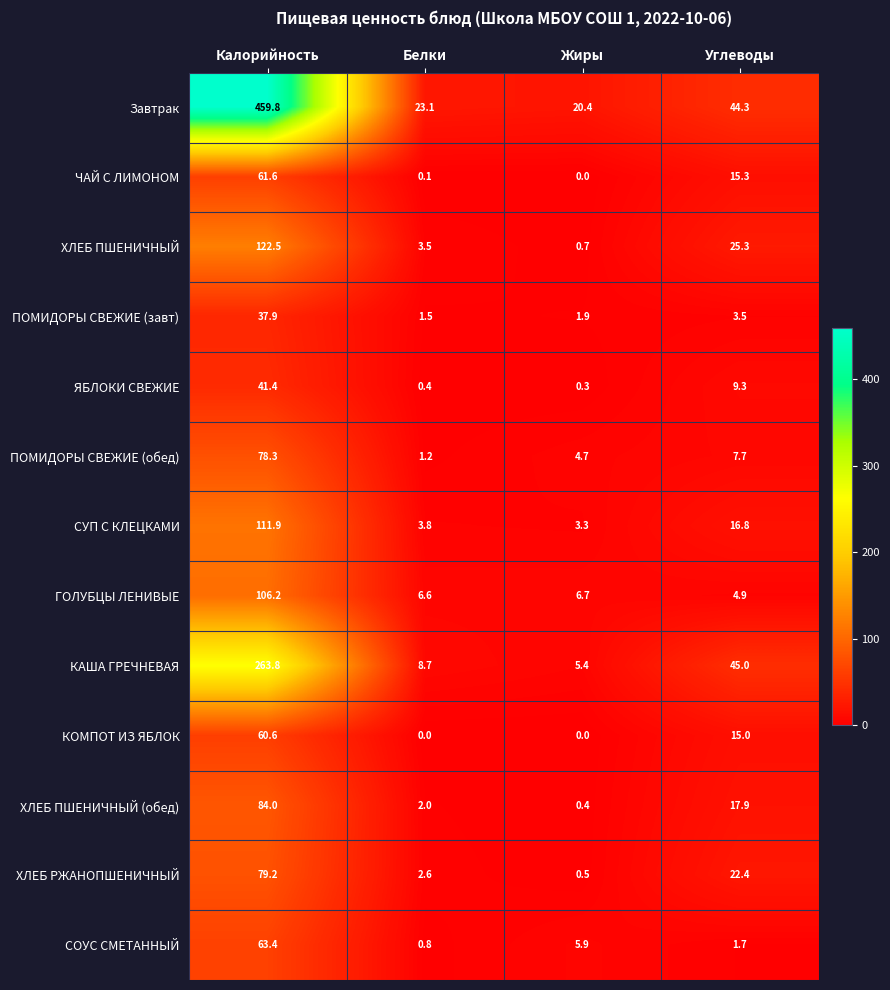

Where is КОМПОТ ИЗ ЯБЛОК nearest to the value 30?

Углеводы